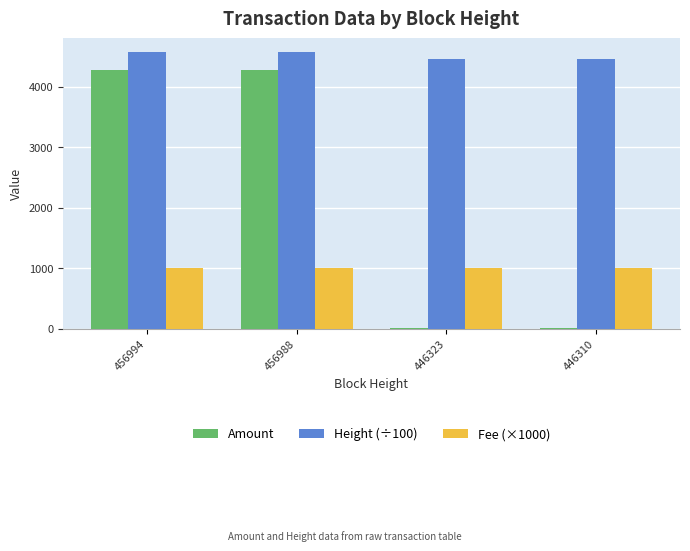

What is the greatest value displayed?

4569.9